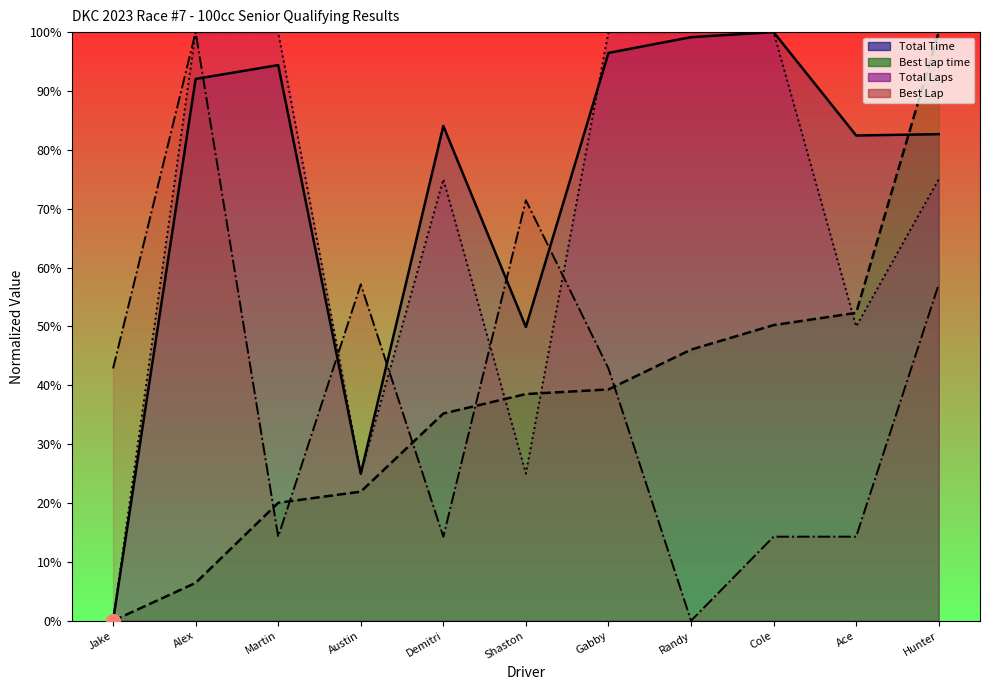

How many times do Total Time and Best Lap cross each other?

5